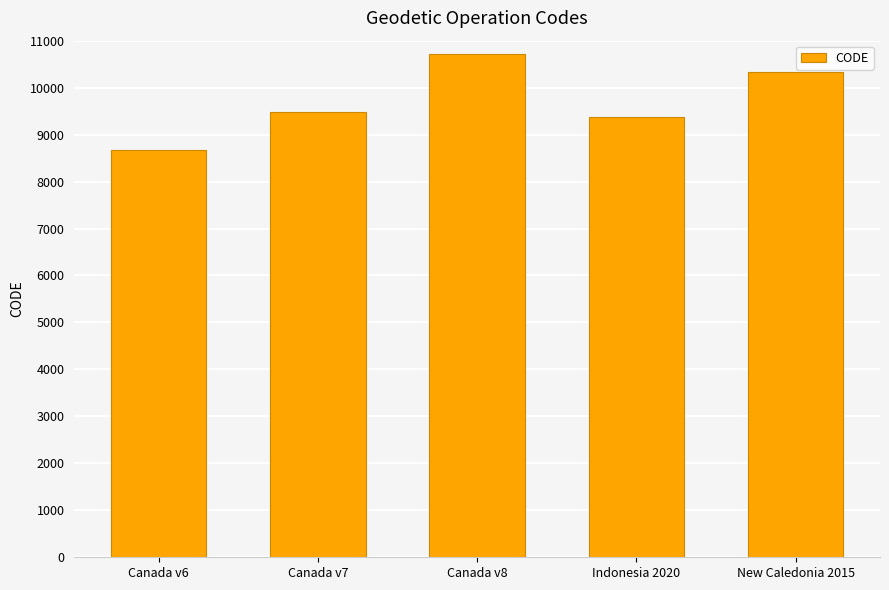

What is the approximate value at Canada v8, to the nearest 10?

10710